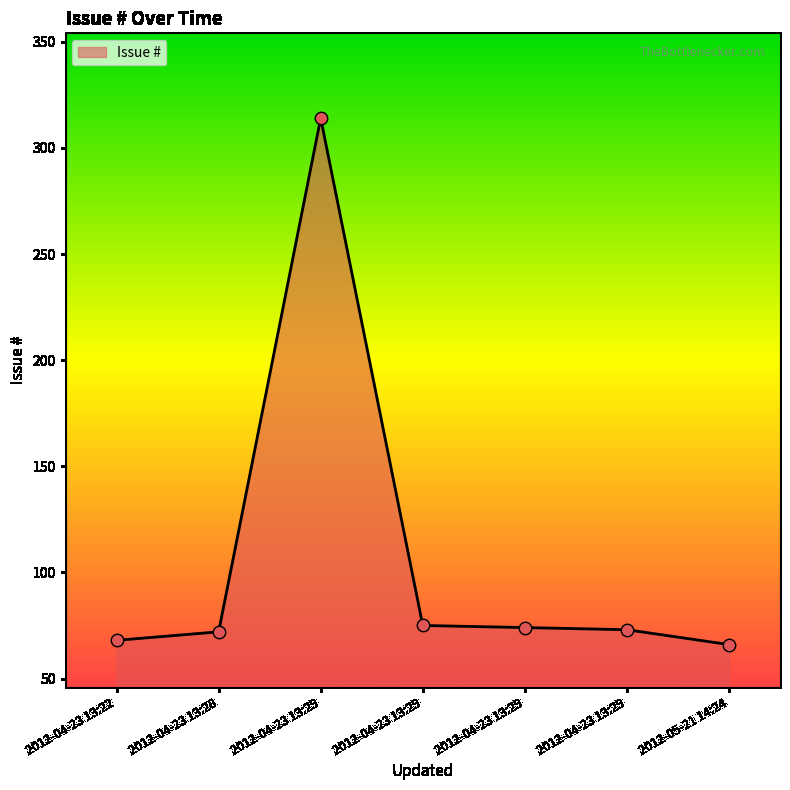

What is the change in value from 2012-04-23 13:29 to 2012-05-21 14:24?

-9